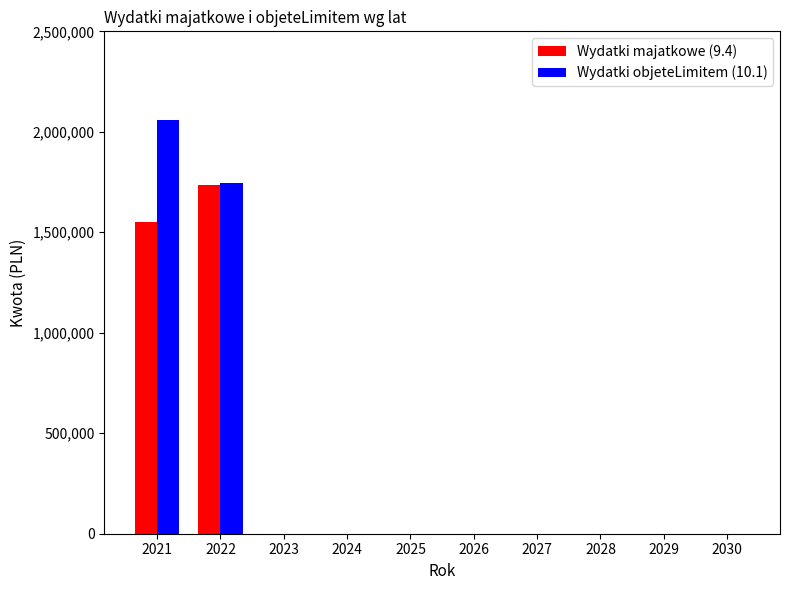

Is the value of Wydatki objeteLimitem (10.1) at 2022 greater than the value of Wydatki majatkowe (9.4) at 2027?

Yes